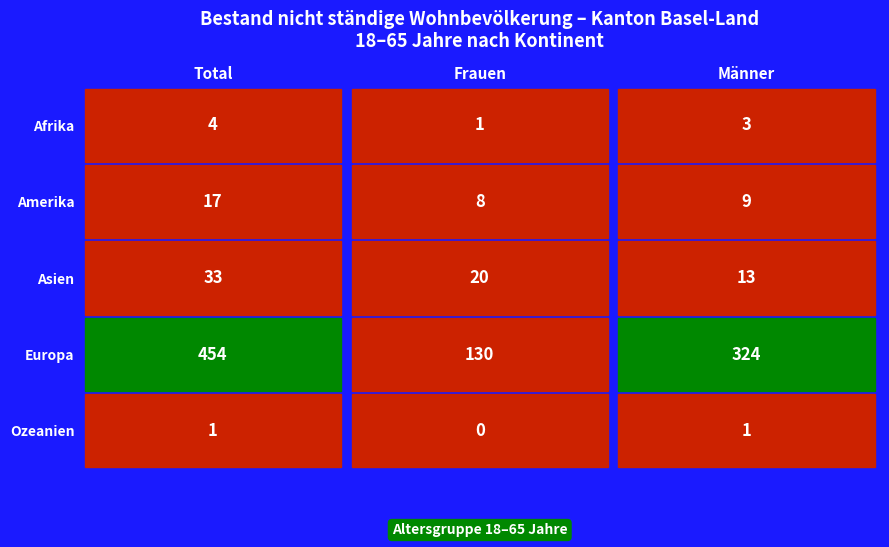

At Frauen, list the series in order from smallest to largest.

Ozeanien, Afrika, Amerika, Asien, Europa